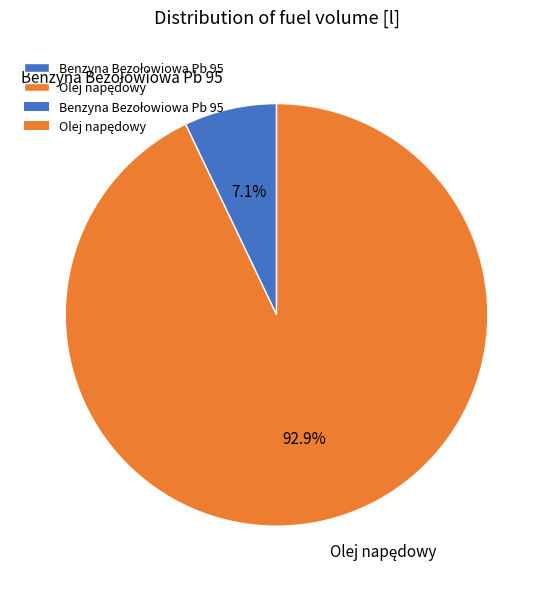

Is there a majority slice in this chart?

Yes